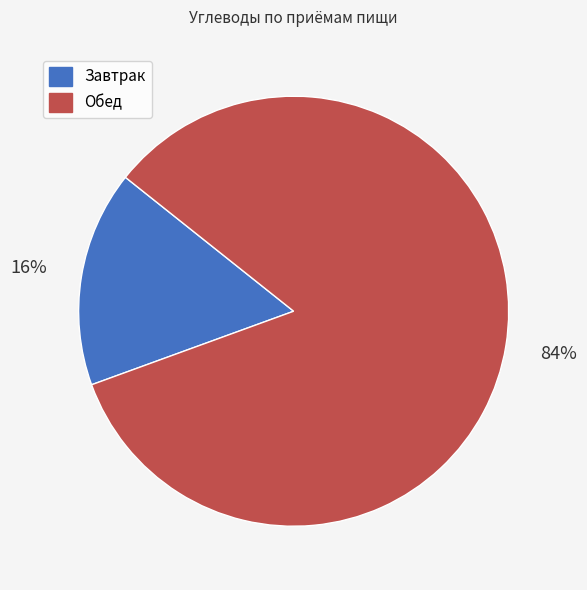

Between Обед and Завтрак, which is larger?

Обед